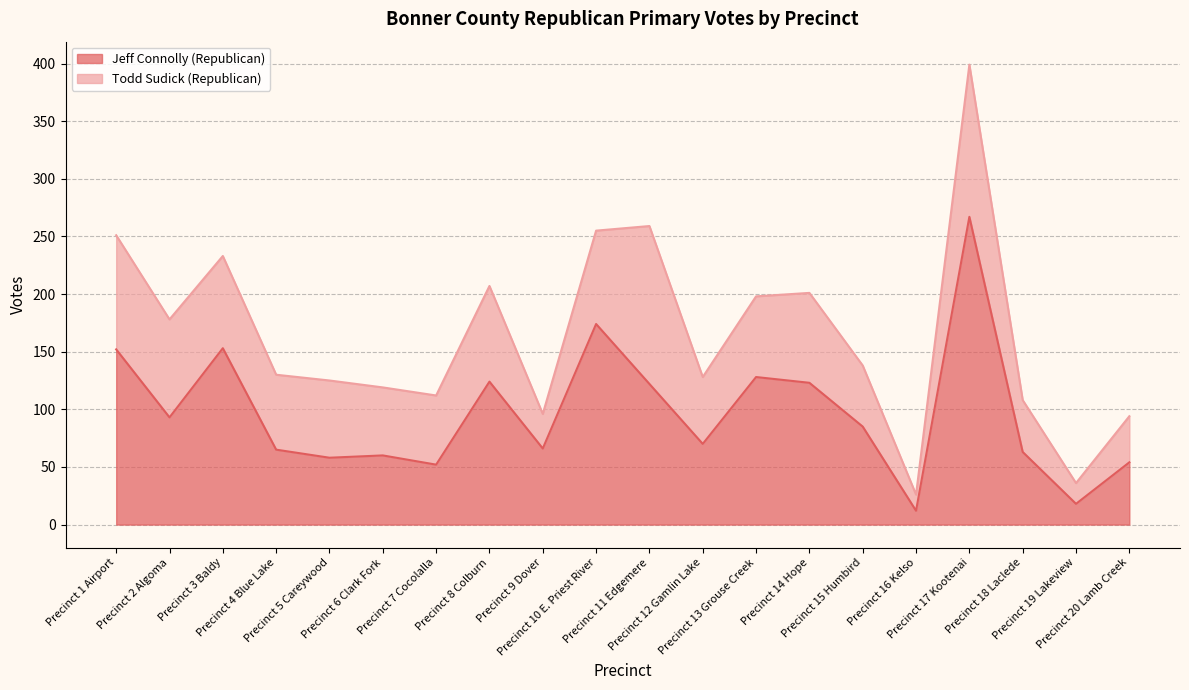

What is the lowest value of the Jeff Connolly (Republican) series?

12